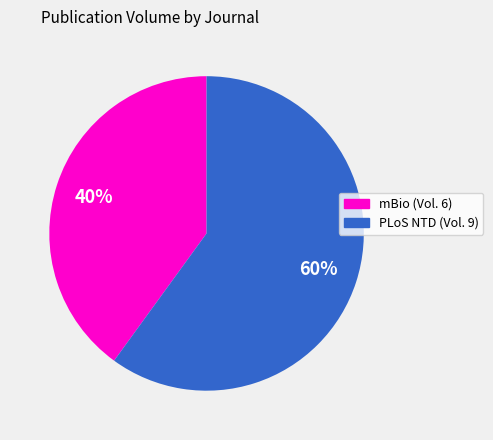

Does any single category account for the majority?

Yes